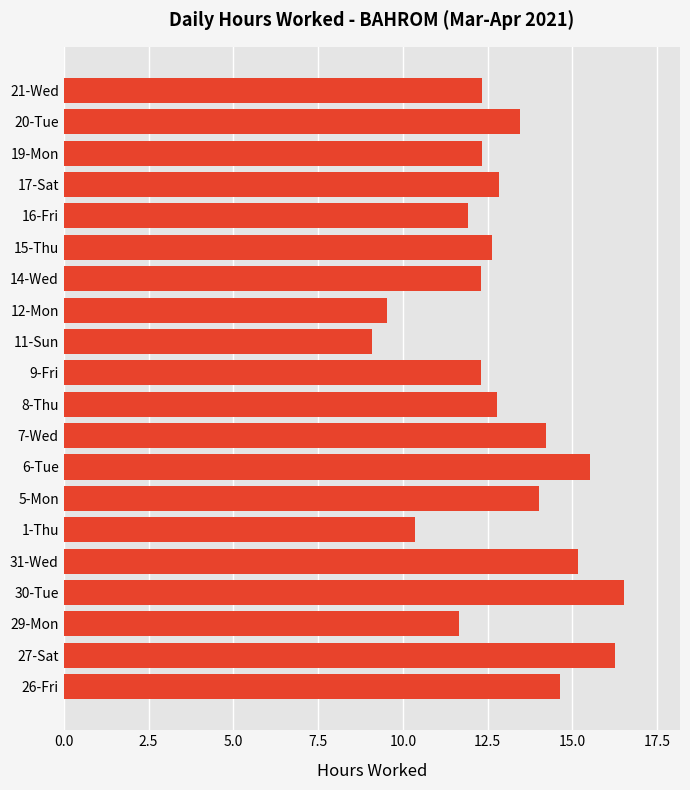

What is the sum of the values at 11-Sun and 9-Fri?

21.4